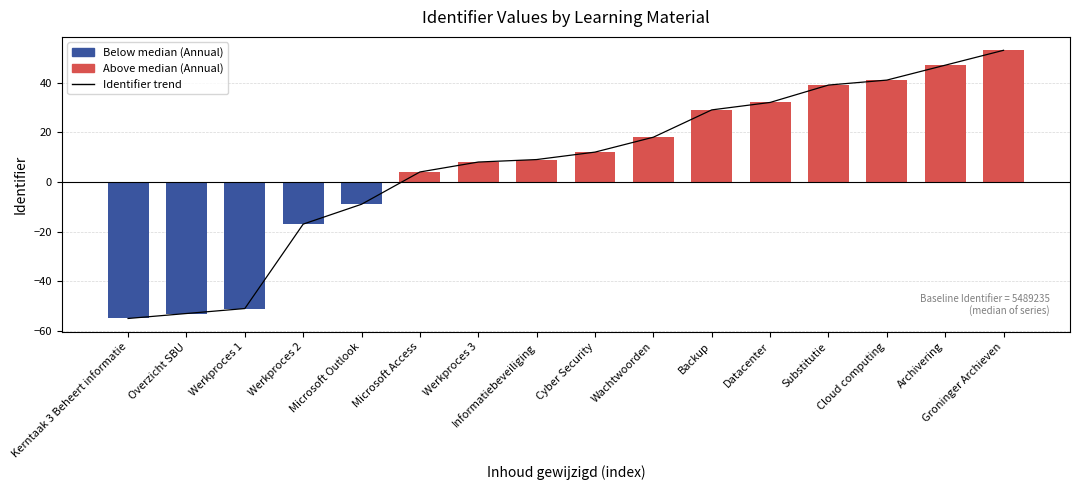

Is it true that the value at Microsoft Access is 6?

False